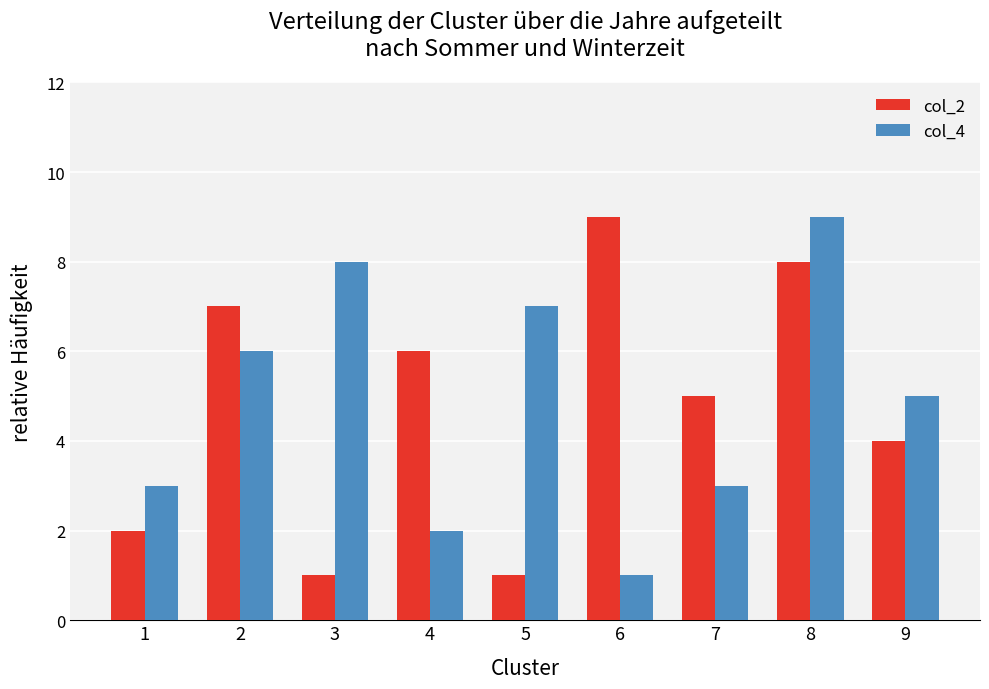

Rank the series by their average value, from lowest to highest.

col_2, col_4